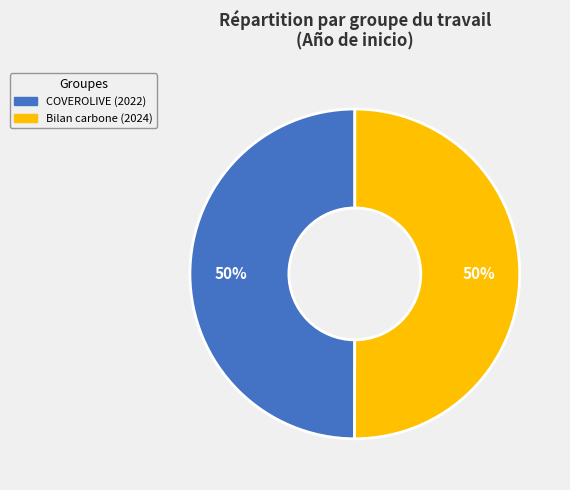

To the nearest percent, what is the average slice percentage?

50%